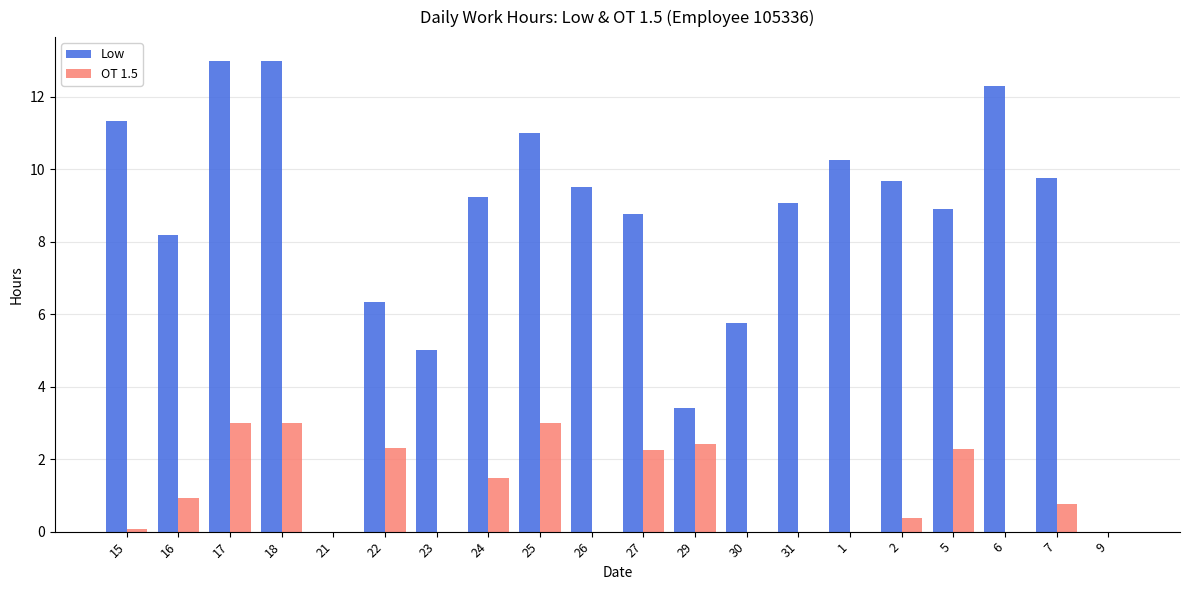

What is the maximum value shown in the chart?

13.0